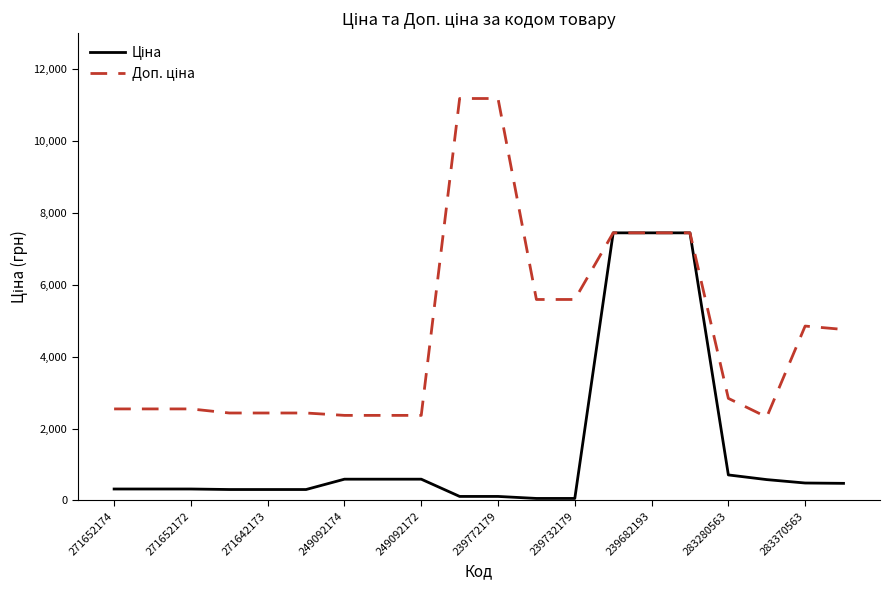

Count the number of categories in the chart.

20